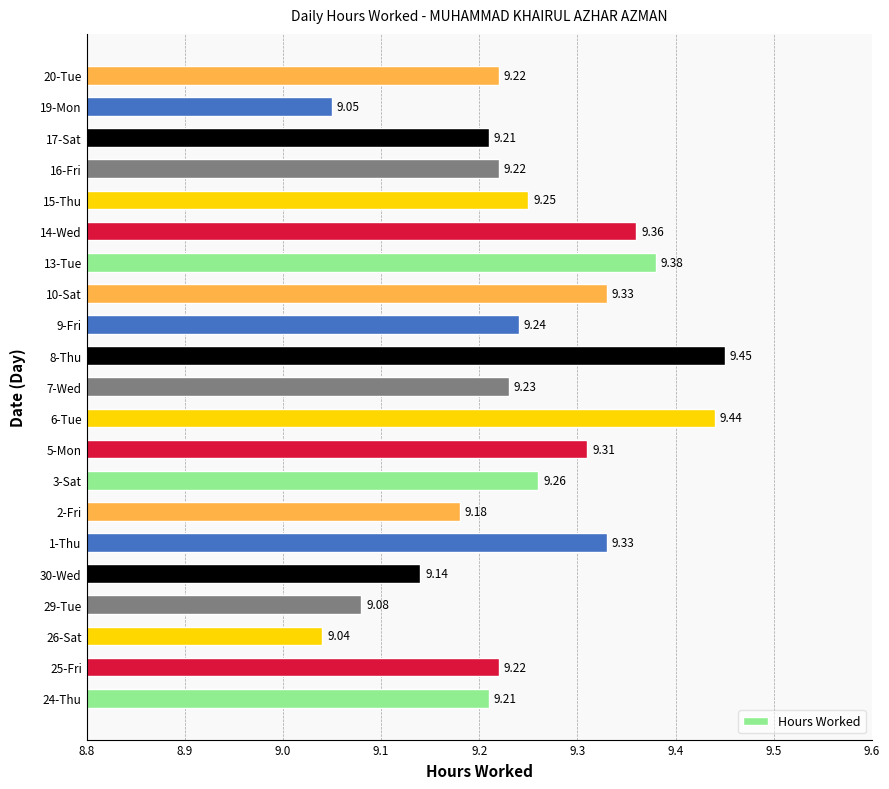

At which category does the chart reach its peak across all series?

8-Thu